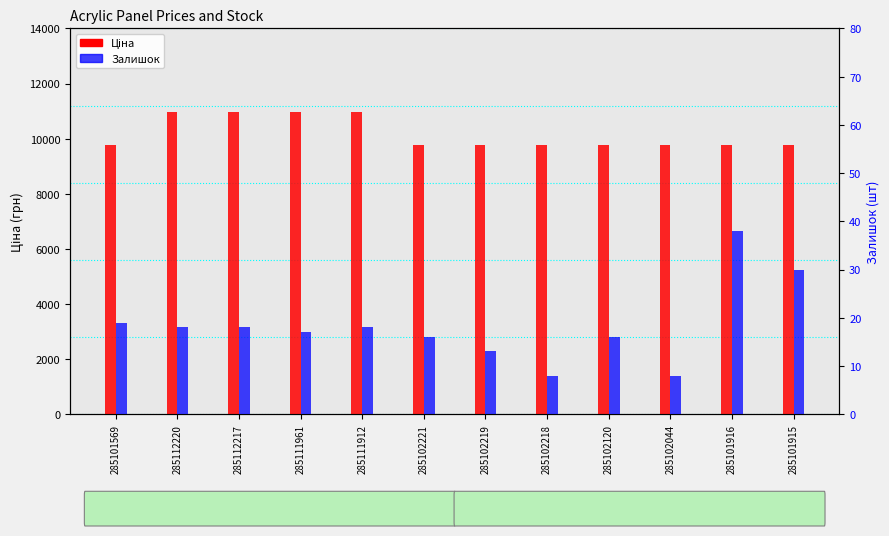

At which label does Залишок first exceed 18?

285101569